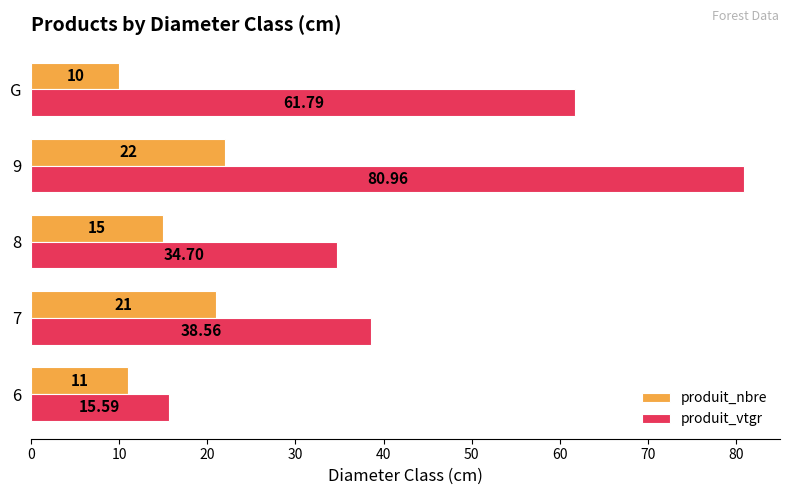

Between 7 and 8, which series saw the biggest shift?

produit_nbre